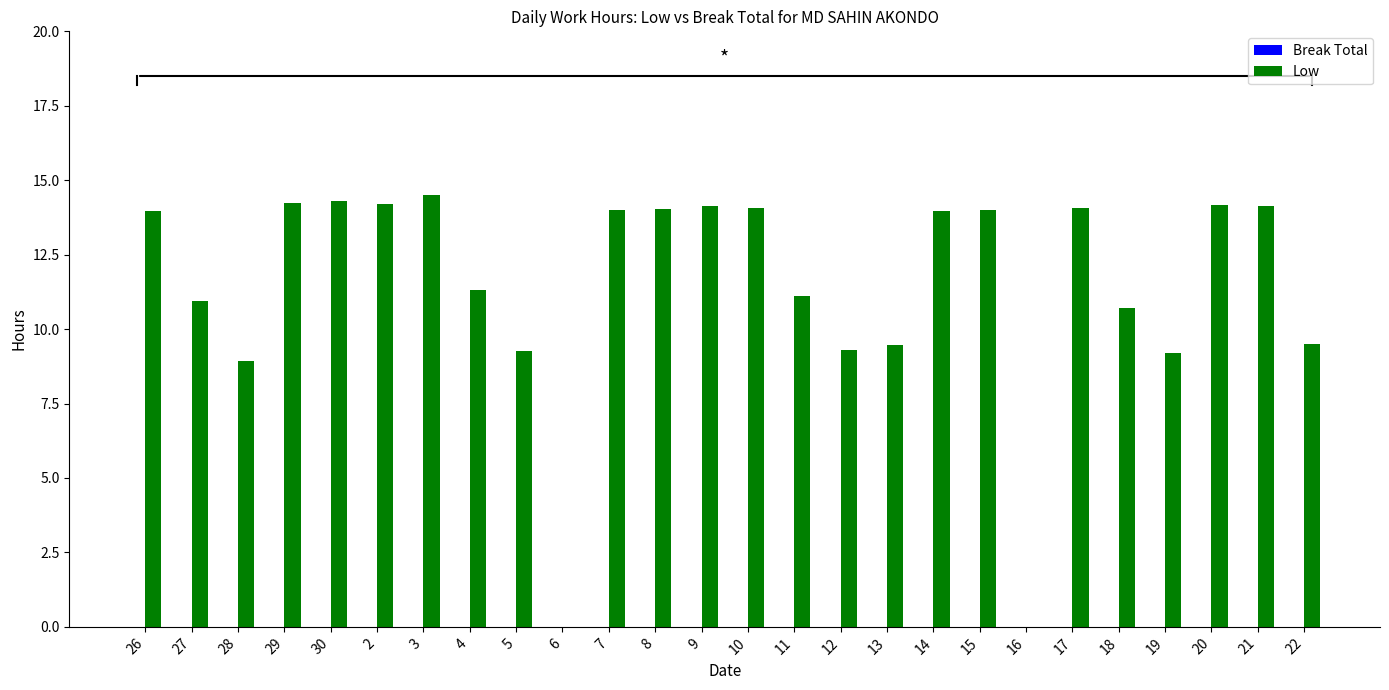

True or false: the data shows 24.9 at 17.

False